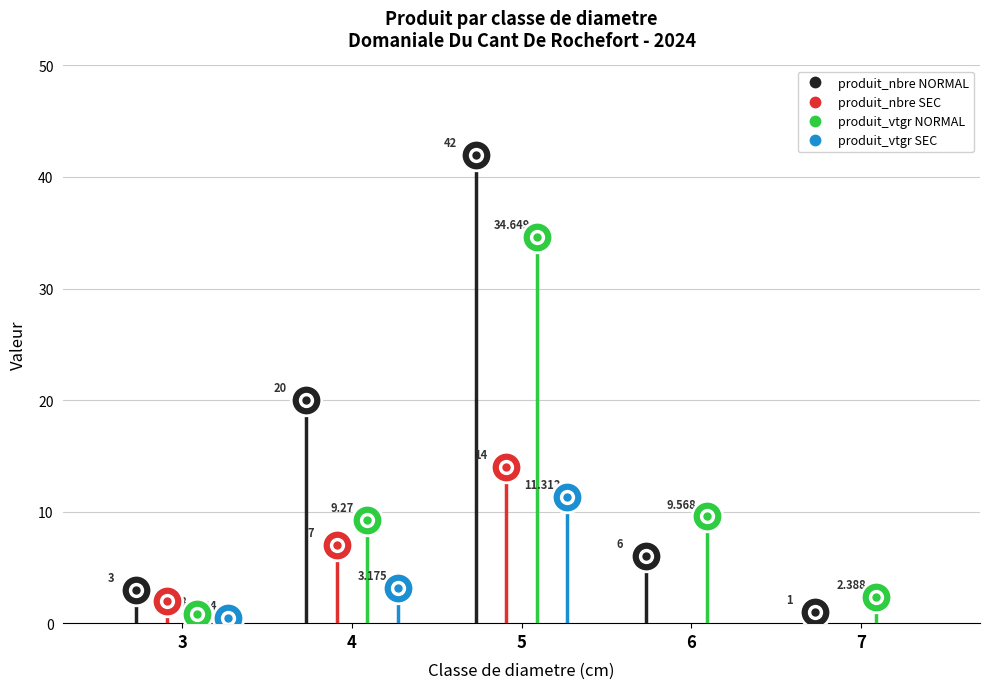

Which series has the largest total across all categories?

produit_nbre